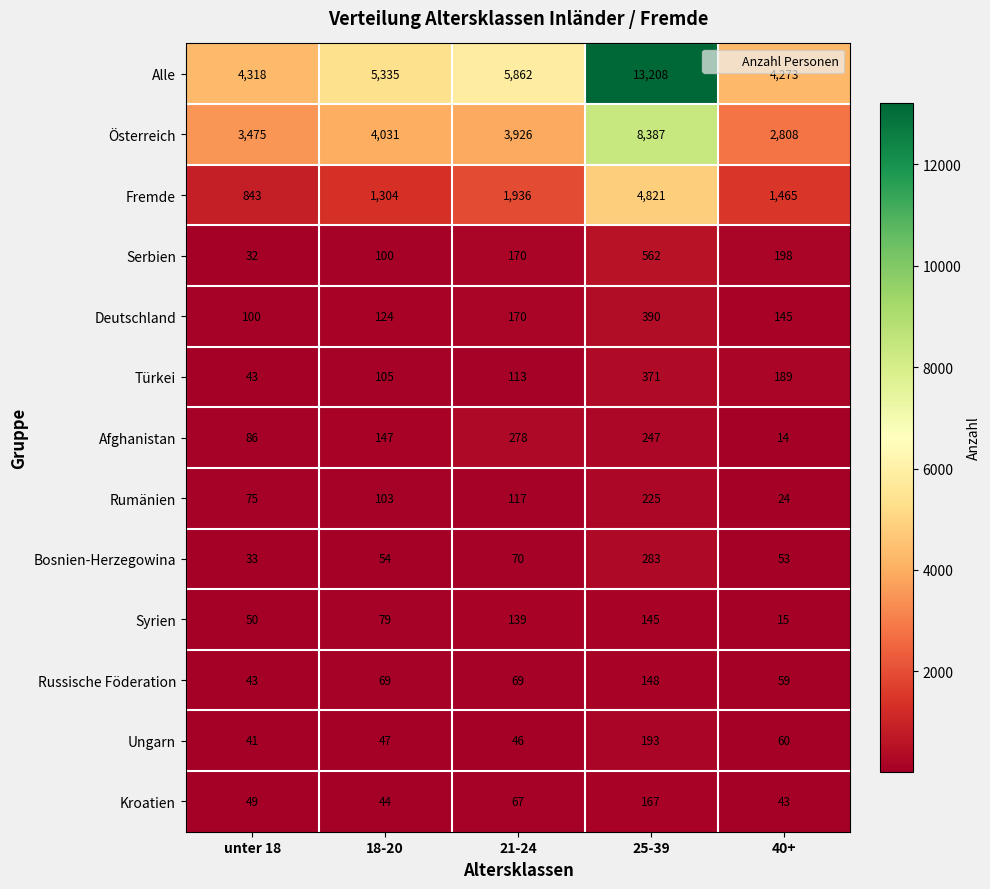

Which series has the widest spread of values?

Alle